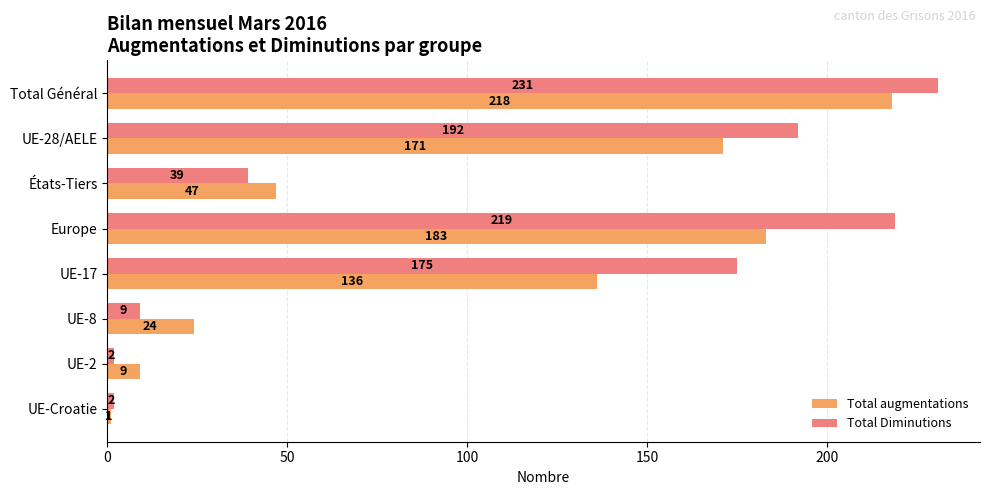

What is the difference between the second highest and minimum values in the Total Diminutions series?

217